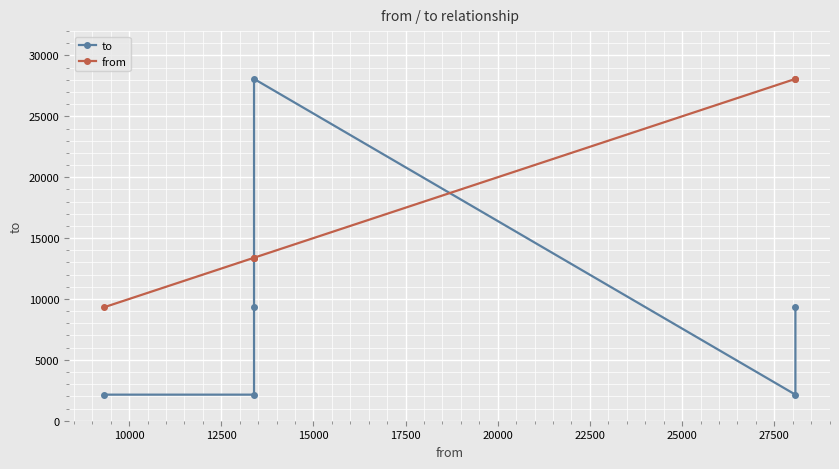

After their last crossing, which series has the higher values: from or to?

from